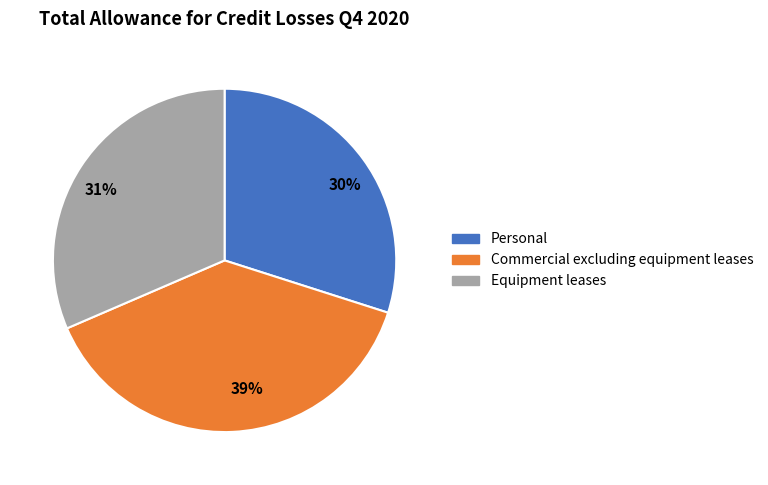

How many slices are in this pie chart?

3